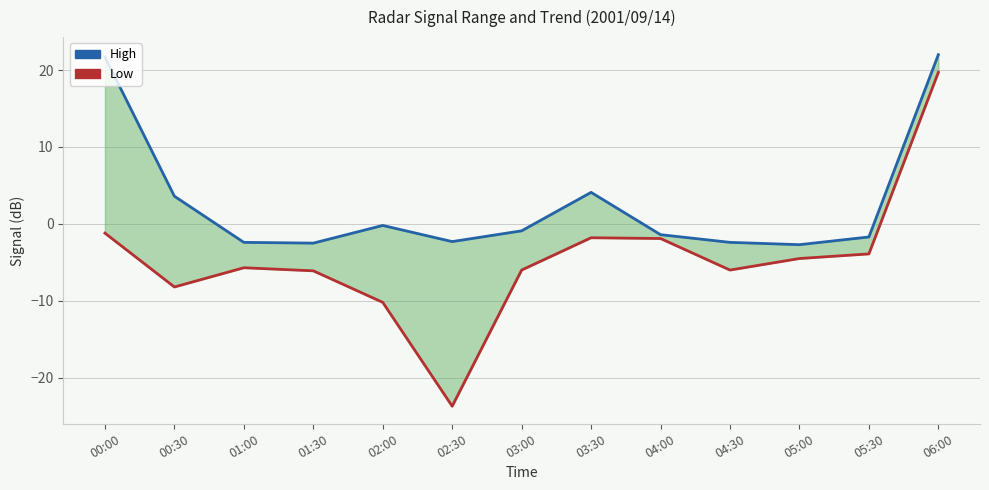

The value of Low at 05:30 is -3.9. True or false?

True